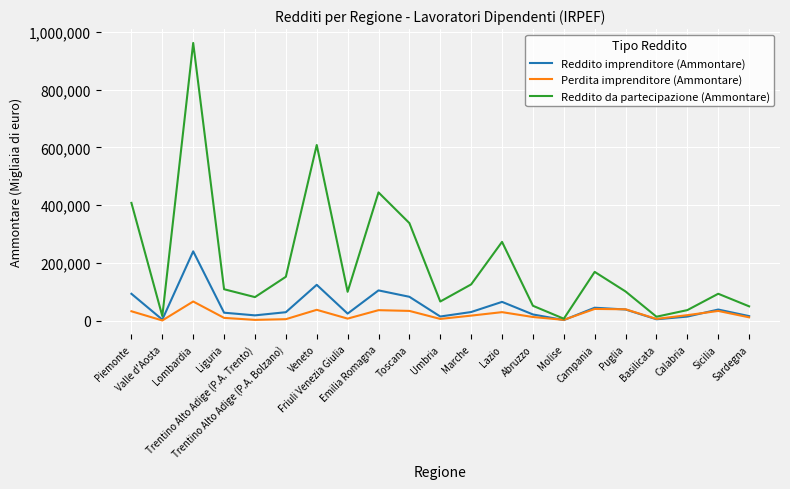

What is the smallest value displayed?

1331